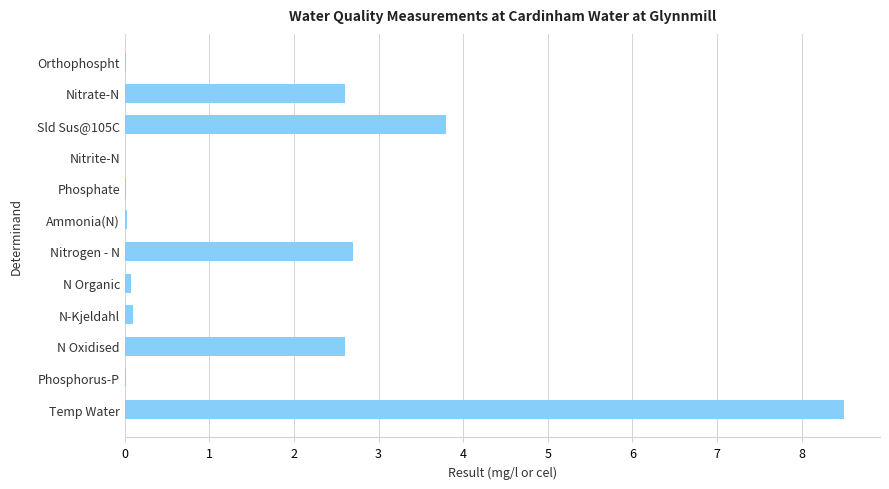

Where is the data nearest to the value 4?

Sld Sus@105C